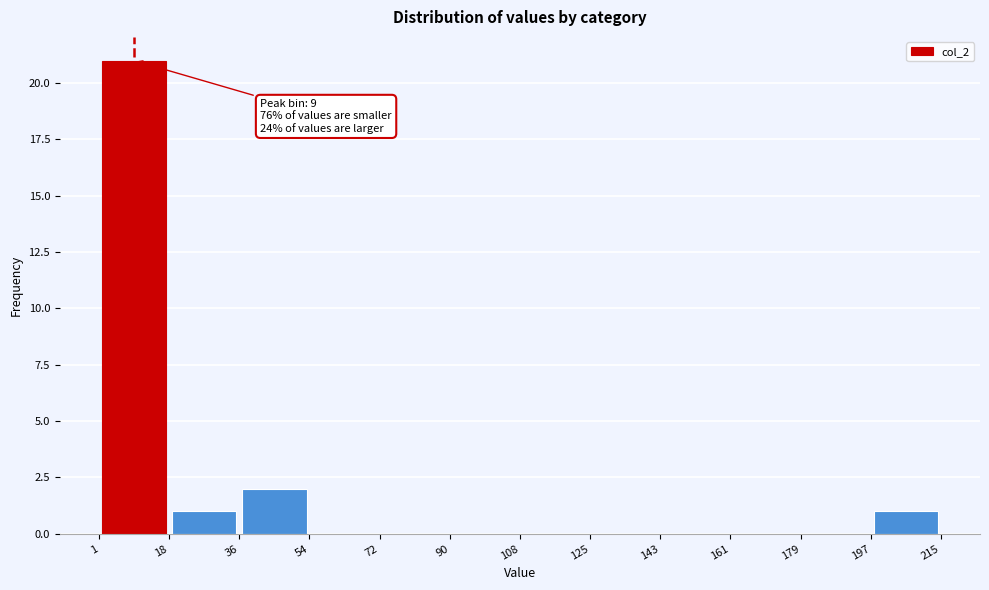

Which range on the x-axis has the tallest bar?

1 to 18